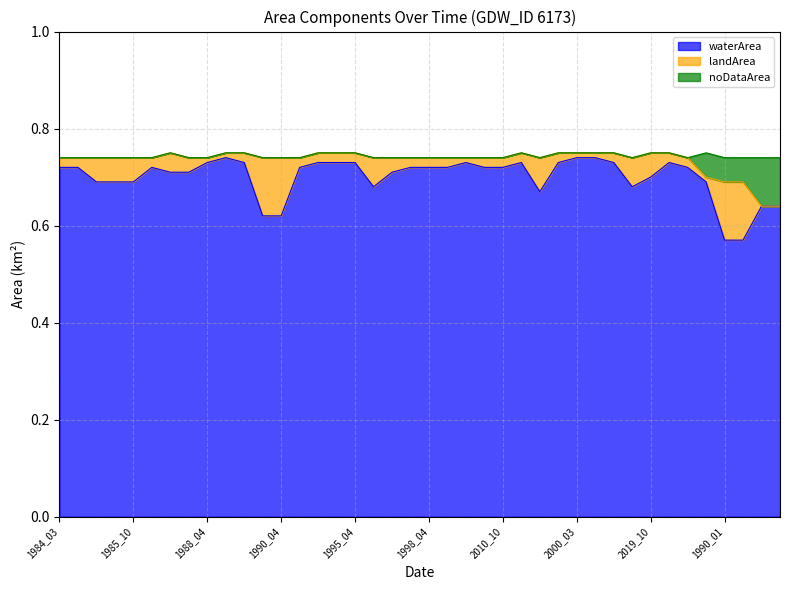

True or false: waterArea and noDataArea cross at least once.

False